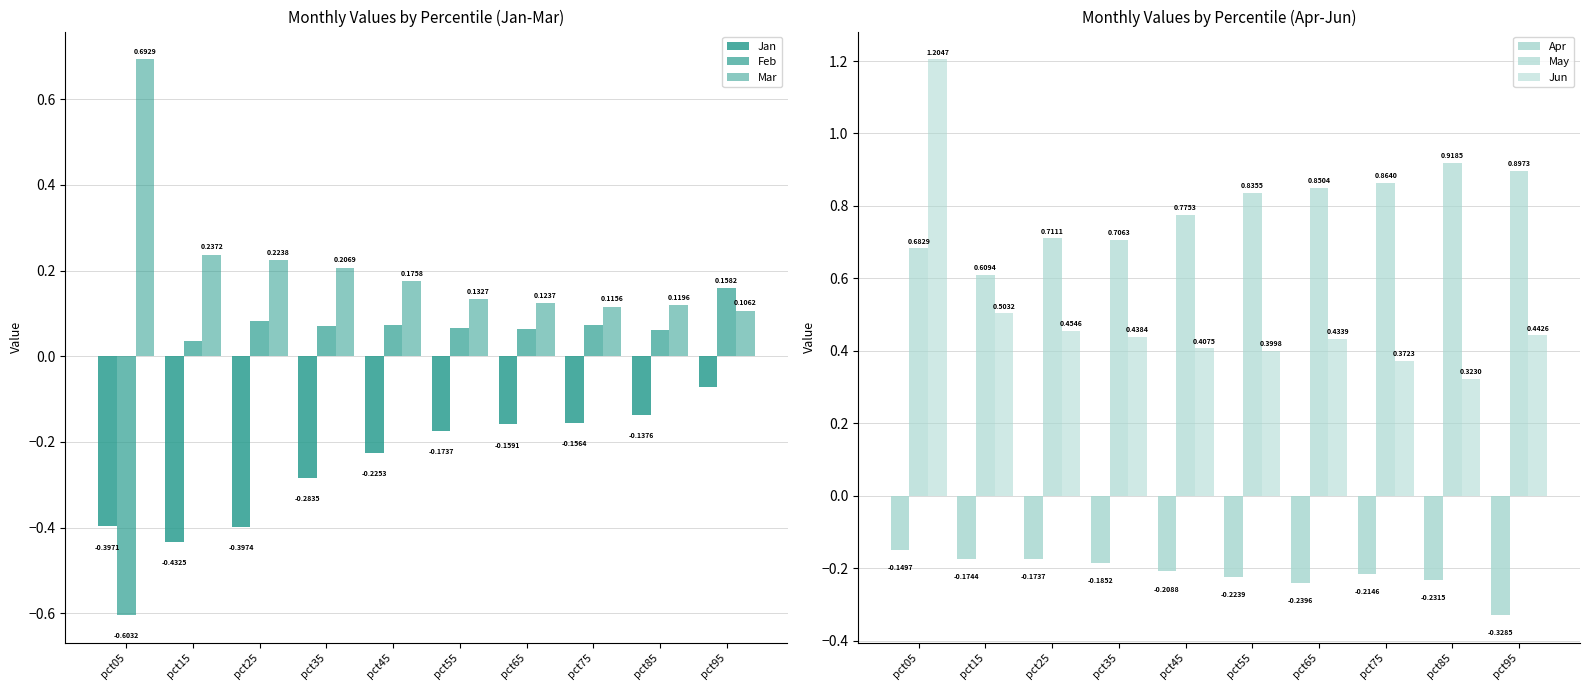

What is the difference between the second highest and minimum values in the May series?

0.3